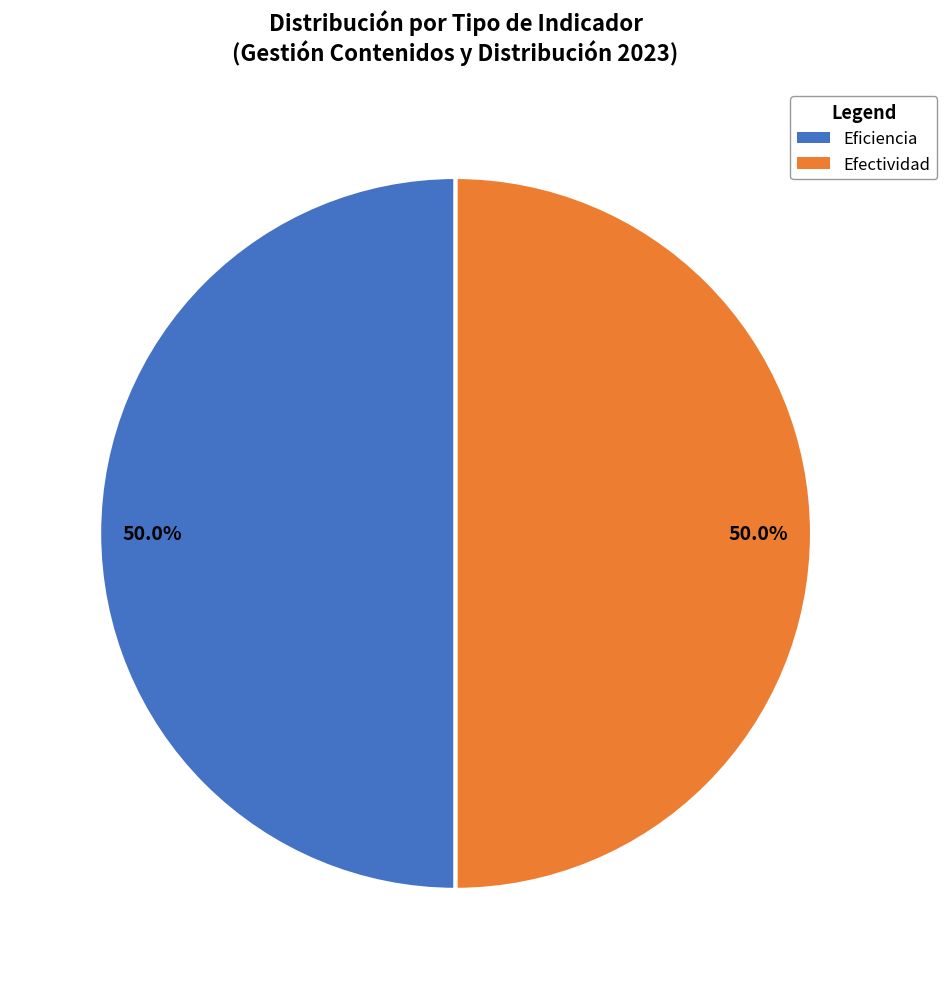

Is the sum of Efectividad and Eficiencia greater than half?

Yes